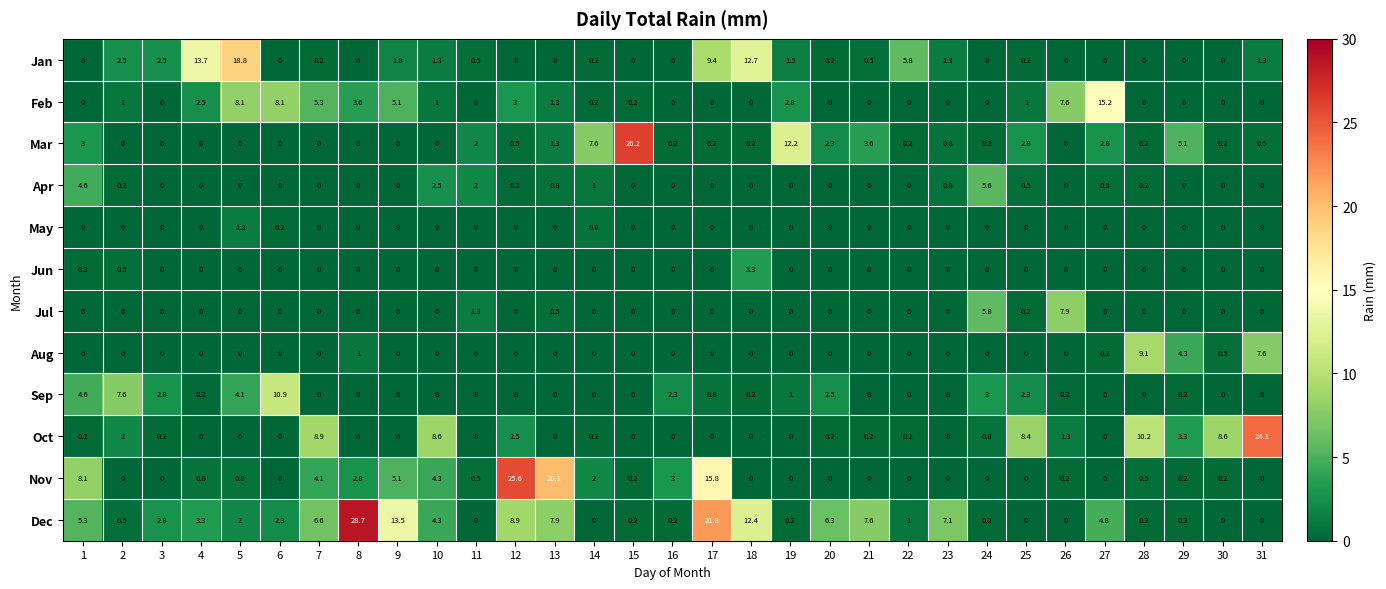

Which label corresponds to the largest value in the chart?

8